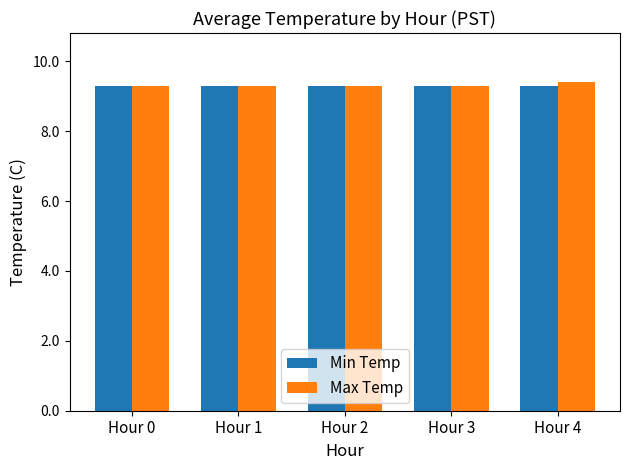

What are all the series names shown in the legend?

Min Temp, Max Temp